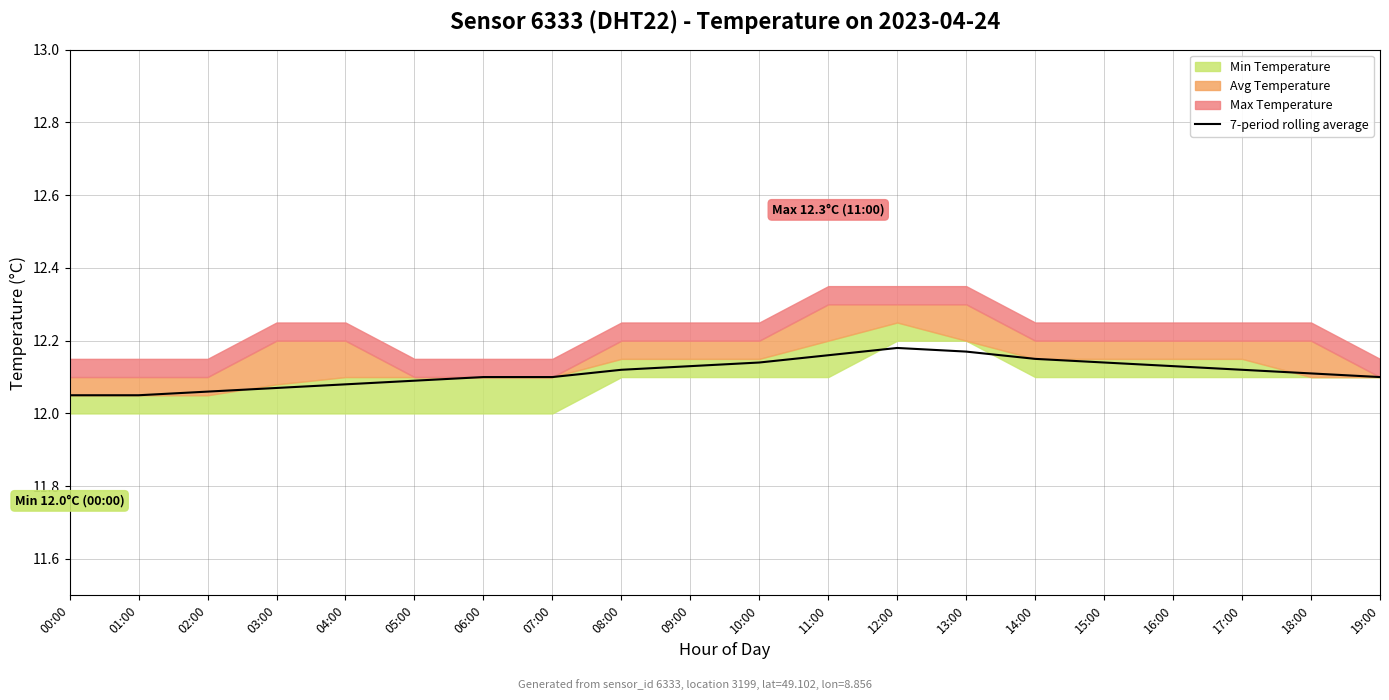

Rank the categories by value from highest to lowest.

12:00, 13:00, 11:00, 14:00, 10:00, 15:00, 09:00, 16:00, 08:00, 17:00, 18:00, 06:00, 07:00, 19:00, 05:00, 04:00, 03:00, 02:00, 00:00, 01:00